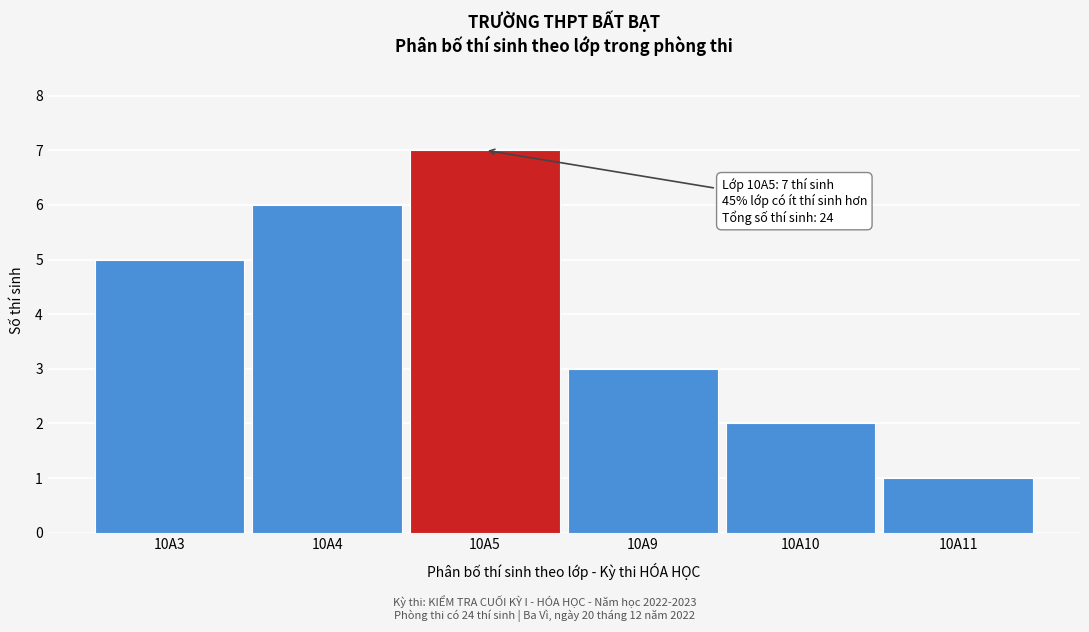

Reading left to right, what are all the values shown in this chart?

10A3=5	10A4=6	10A5=7	10A9=3	10A10=2	10A11=1